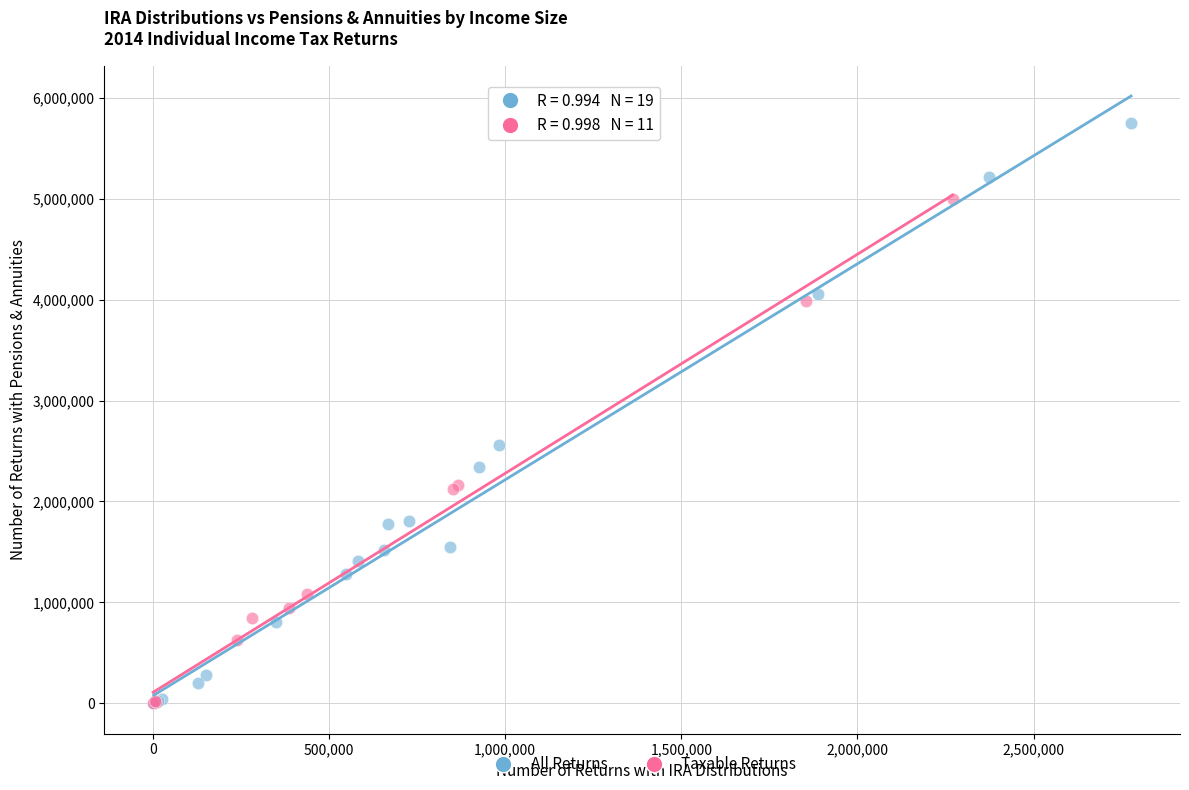

Which series contains the highest Y value?

All Returns